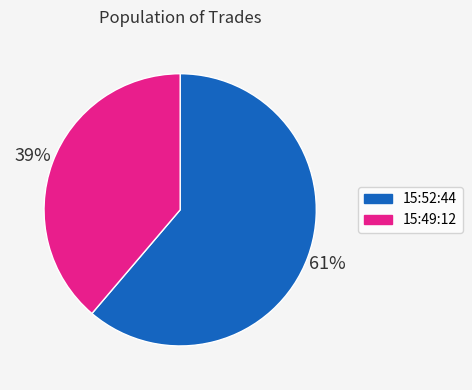

Count the number of slices in the pie.

2